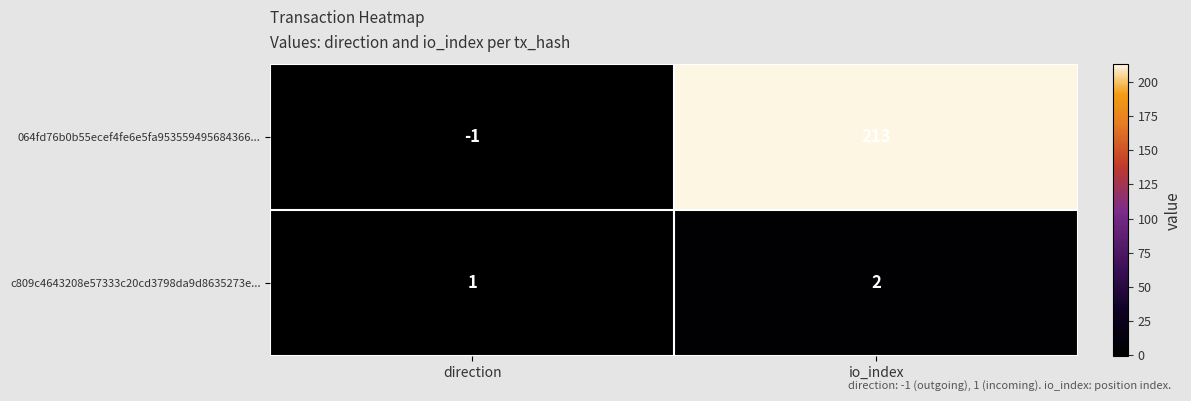

What is the spread (max minus min) of values at io_index?

211